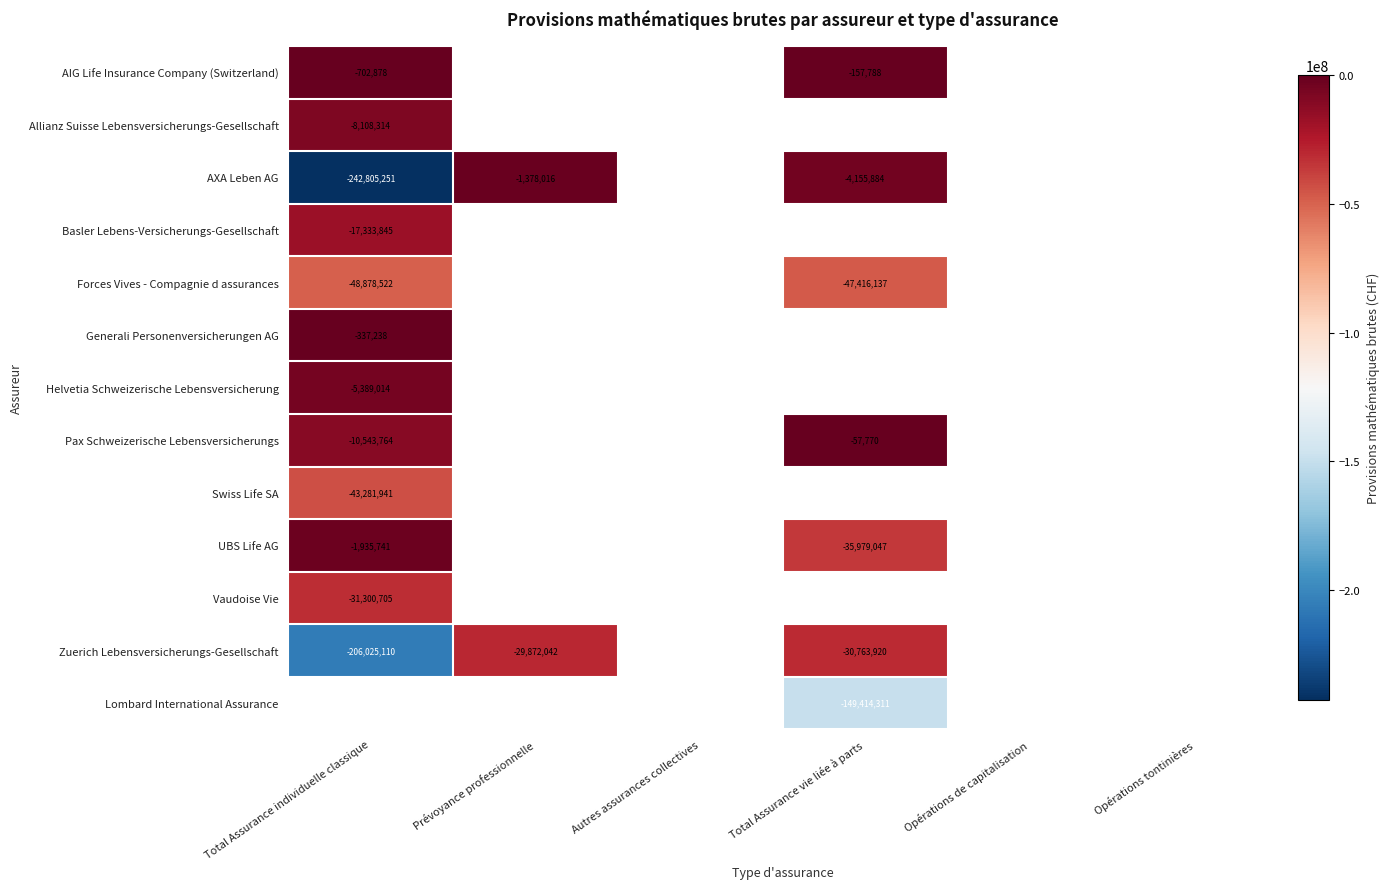

At which category does the chart reach its peak across all series?

Total Assurance vie liée à parts